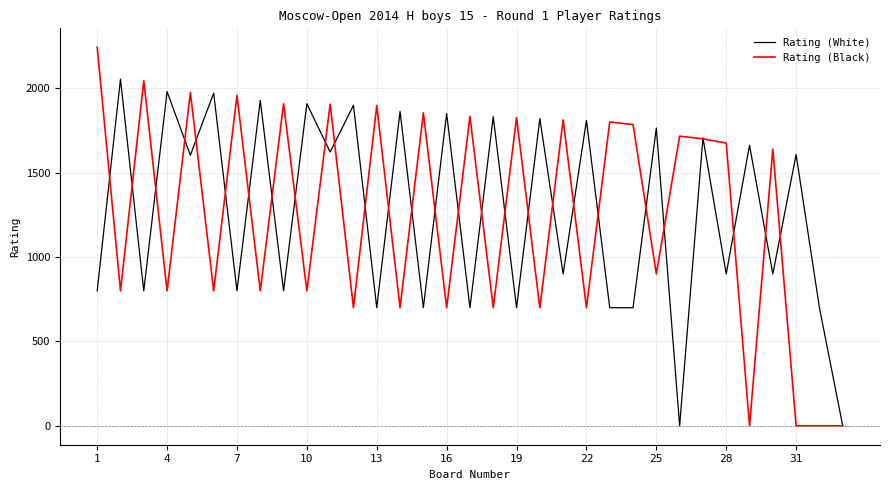

Rank the series by their maximum value, from highest to lowest.

Rating (Black), Rating (White)